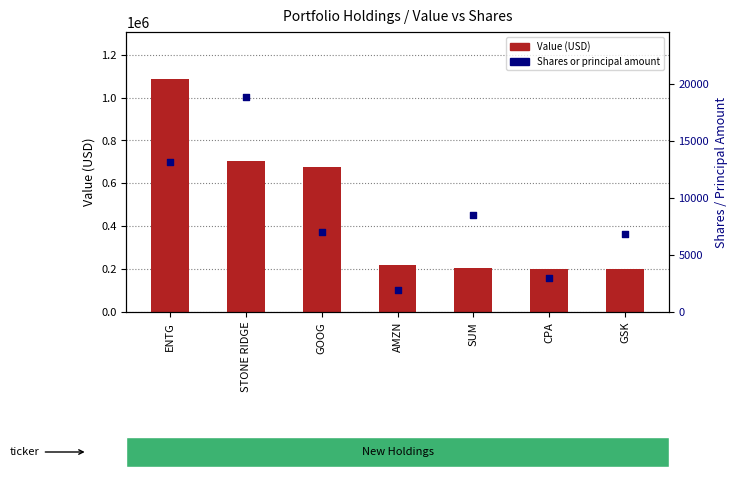

Which series has the largest Y range (max minus min)?

Value